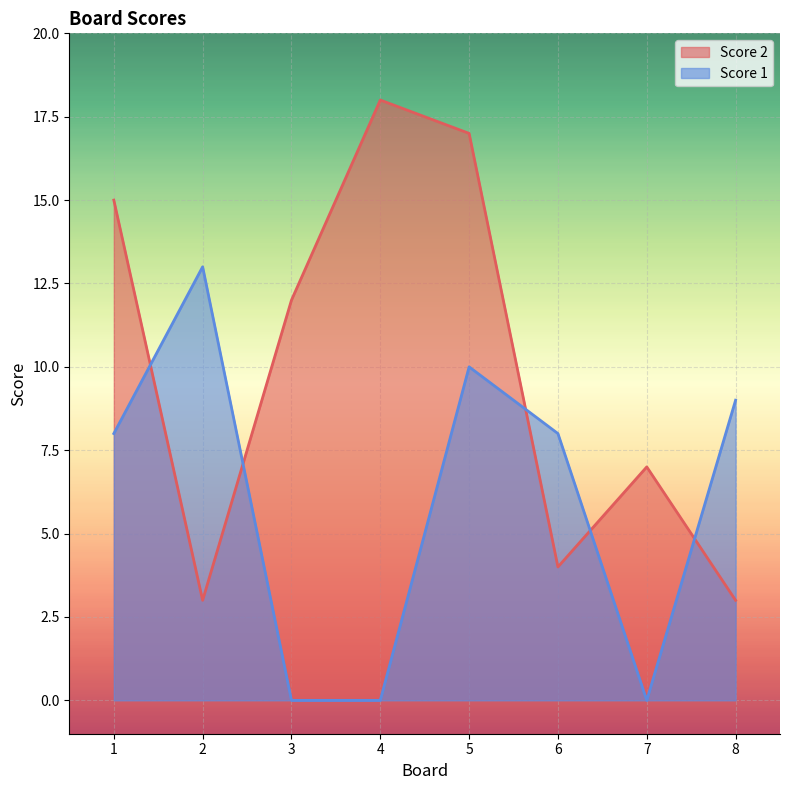

List the labels in order of Score 1 value, smallest first.

3, 4, 7, 1, 6, 8, 5, 2